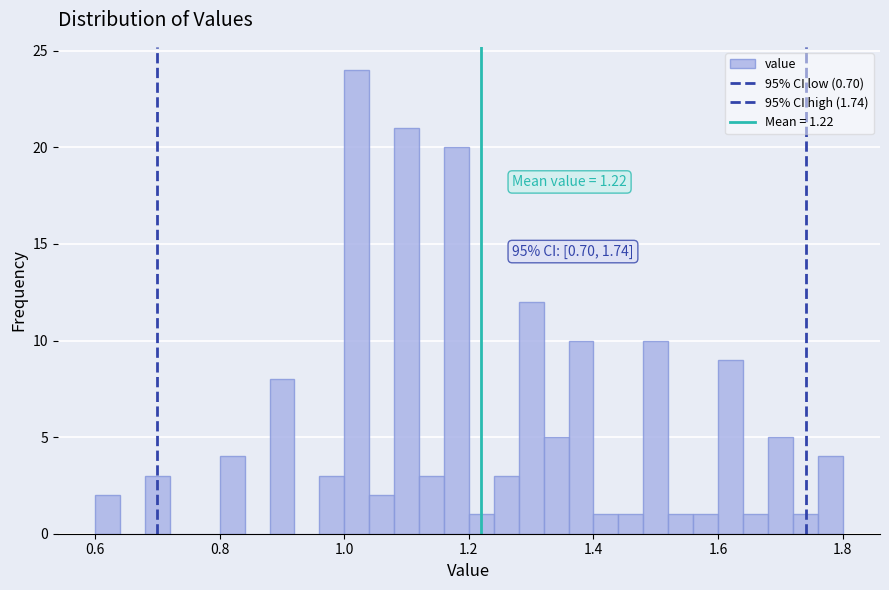

Read against the x-axis, roughly where is the centre of the tallest bar?

1.02